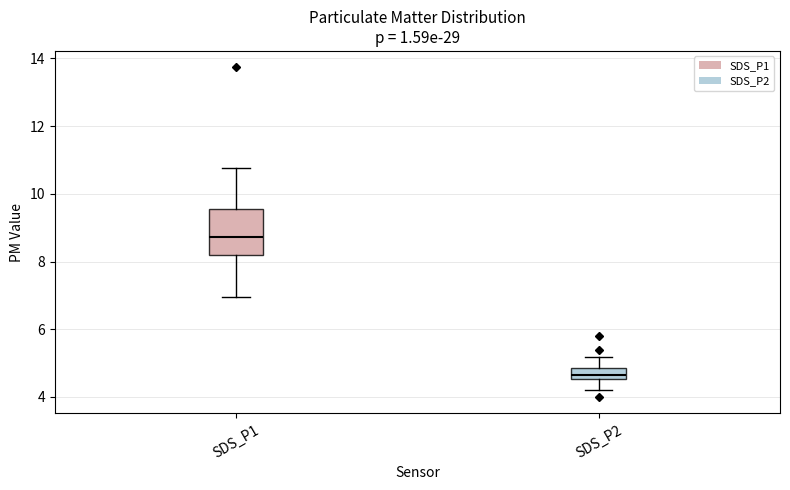

Where is the upper edge of the box for SDS_P1 on the y-axis? The values are not printed on the chart, so give them approximately, as read against the axis.

9.6